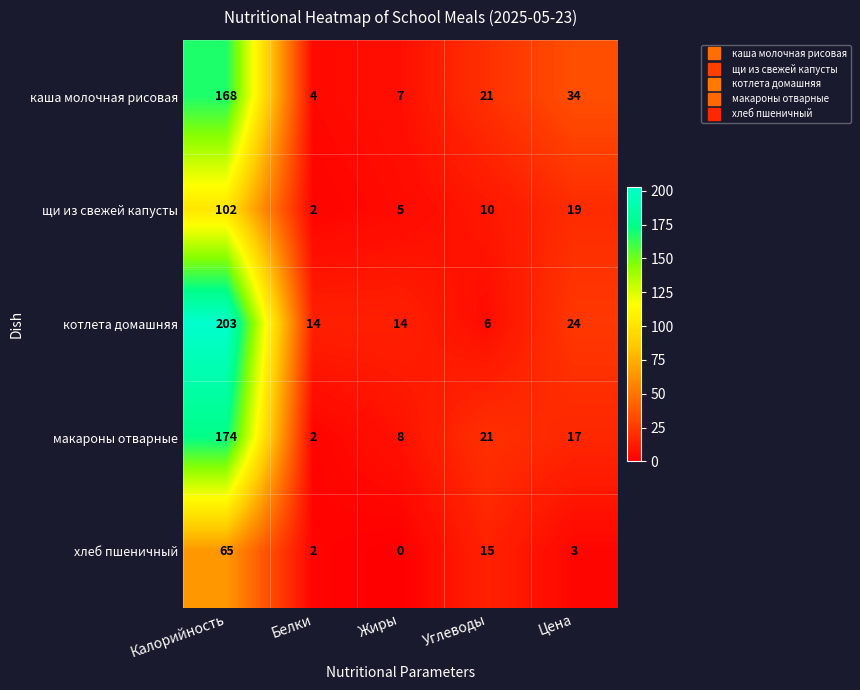

Which series has the largest total across all categories?

котлета домашняя